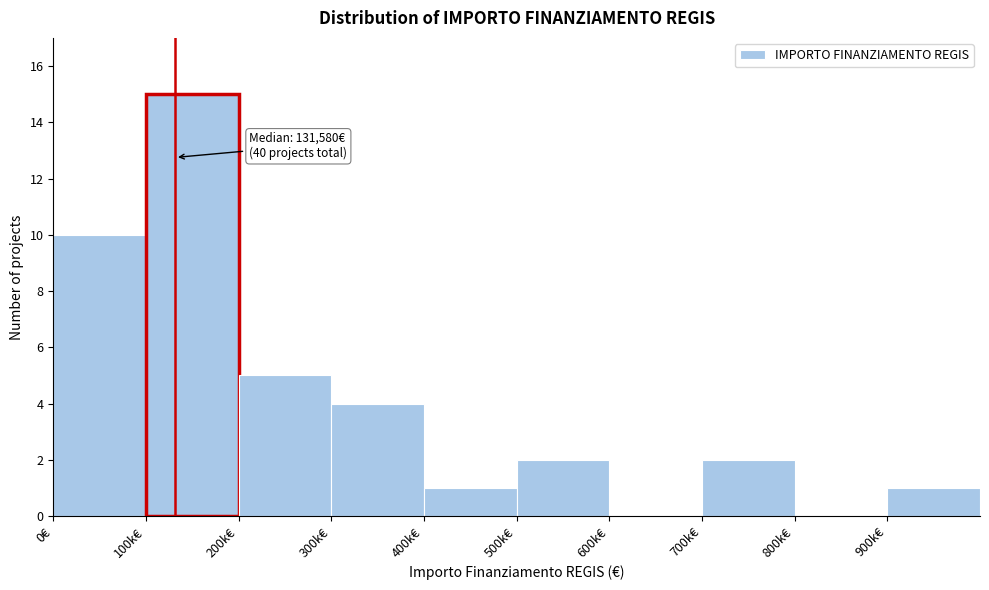

Reading right to left, what are all the values shown in this chart?

900k€=1	800k€=0	700k€=2	600k€=0	500k€=2	400k€=1	300k€=4	200k€=5	100k€=15	0€=10